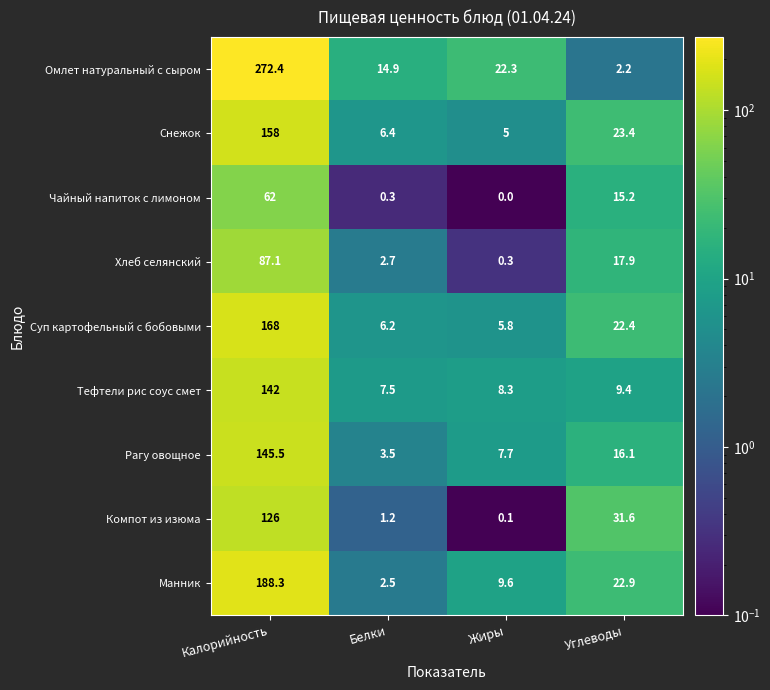

What is the sum of the Рагу овощное values at Белки and Калорийность?

149.0